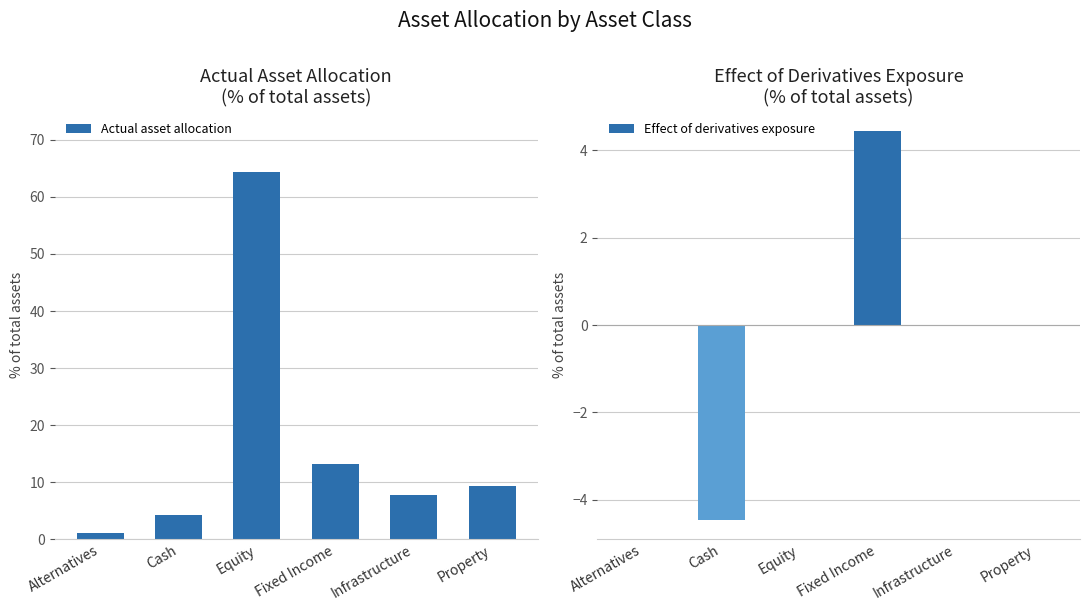

How many positive values does the Effect of derivatives exposure series have?

2